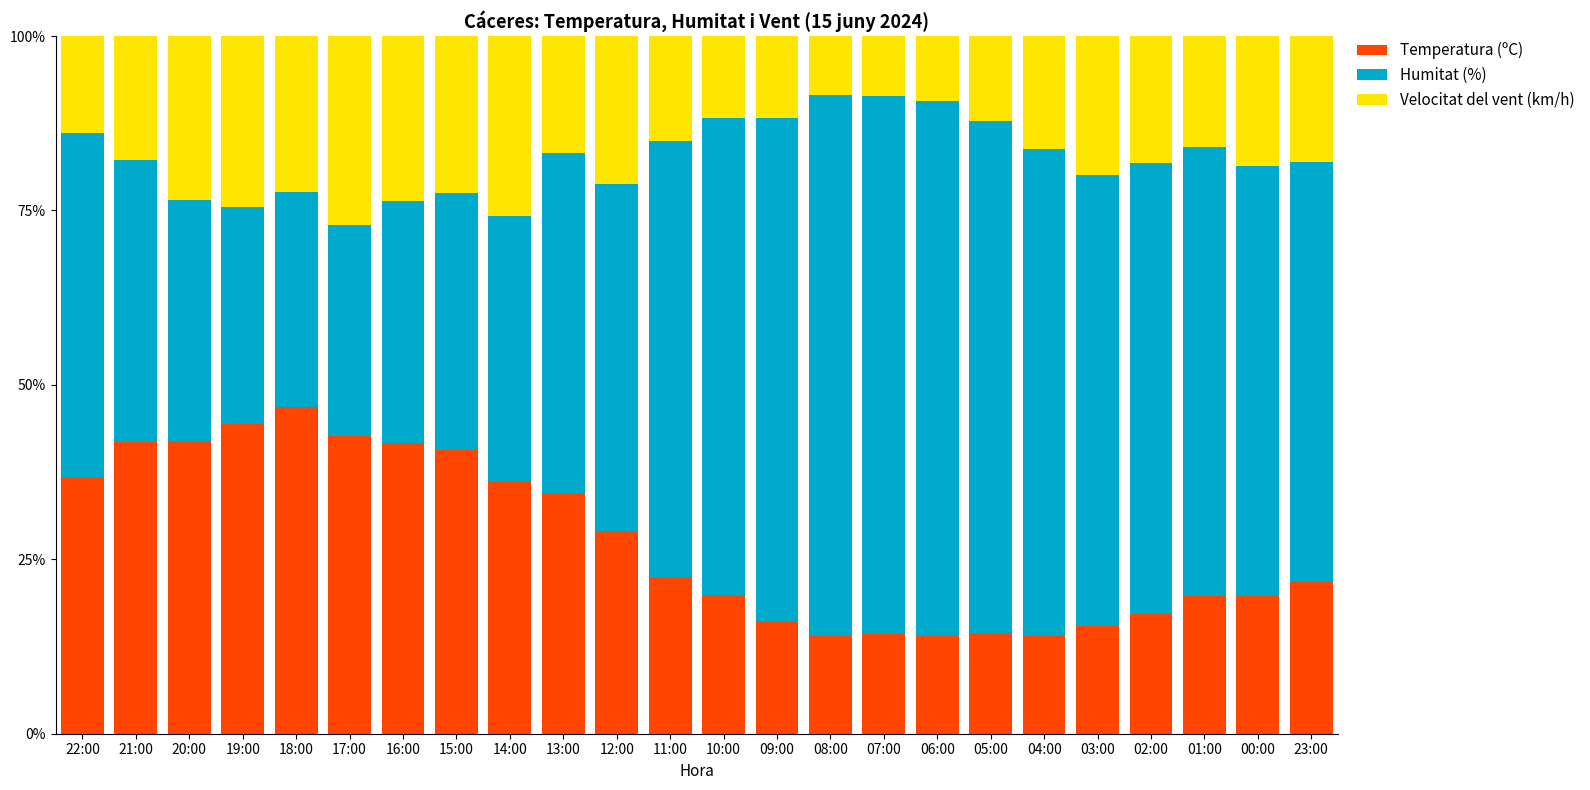

True or false: Temperatura (ºC) has a value of 46.8 at 18:00.

True